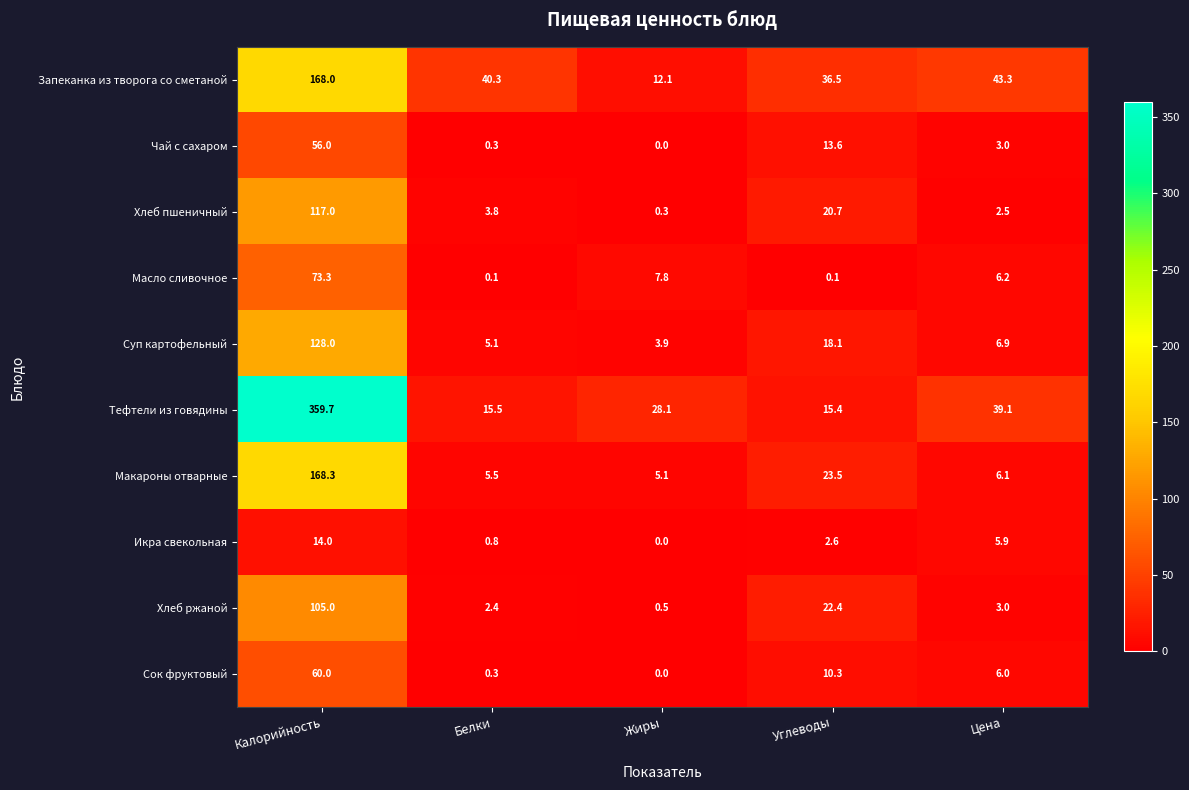

List the series in order of their peak value, highest first.

Тефтели из говядины, Макароны отварные, Запеканка из творога со сметаной, Суп картофельный, Хлеб пшеничный, Хлеб ржаной, Масло сливочное, Сок фруктовый, Чай с сахаром, Икра свекольная